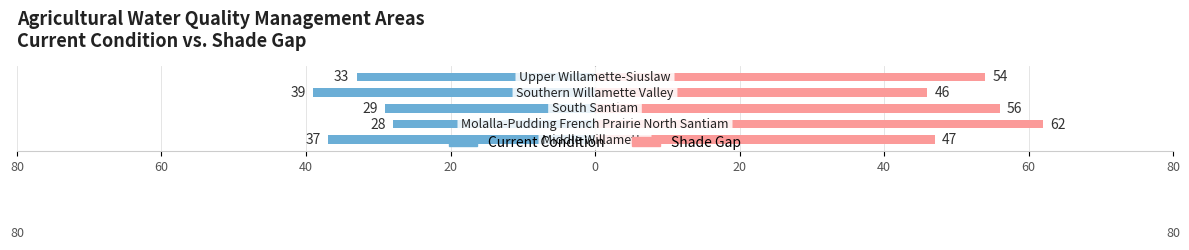

True or false: Current Condition has a value of -20 at 20.

False